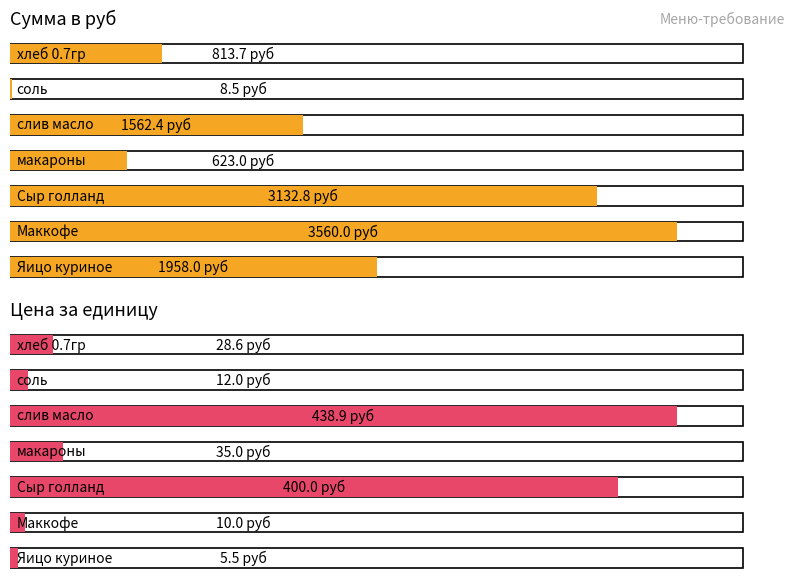

Between Сыр голланд and Маккофе, which is larger?

Маккофе